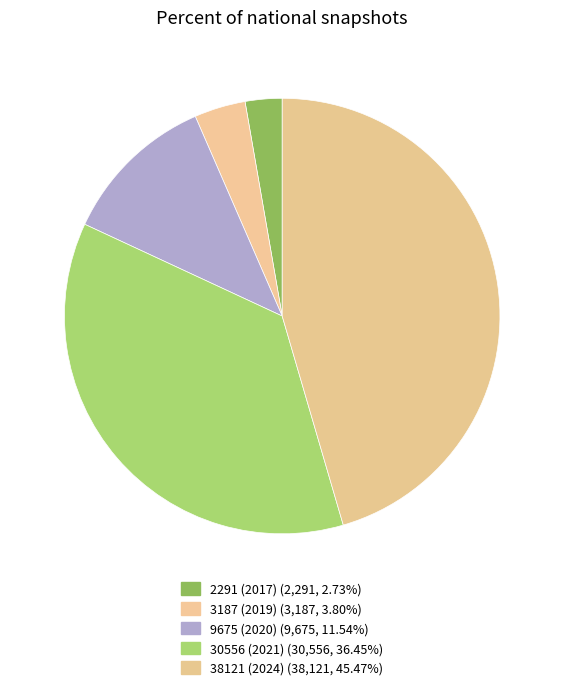

Is there a majority slice in this chart?

No